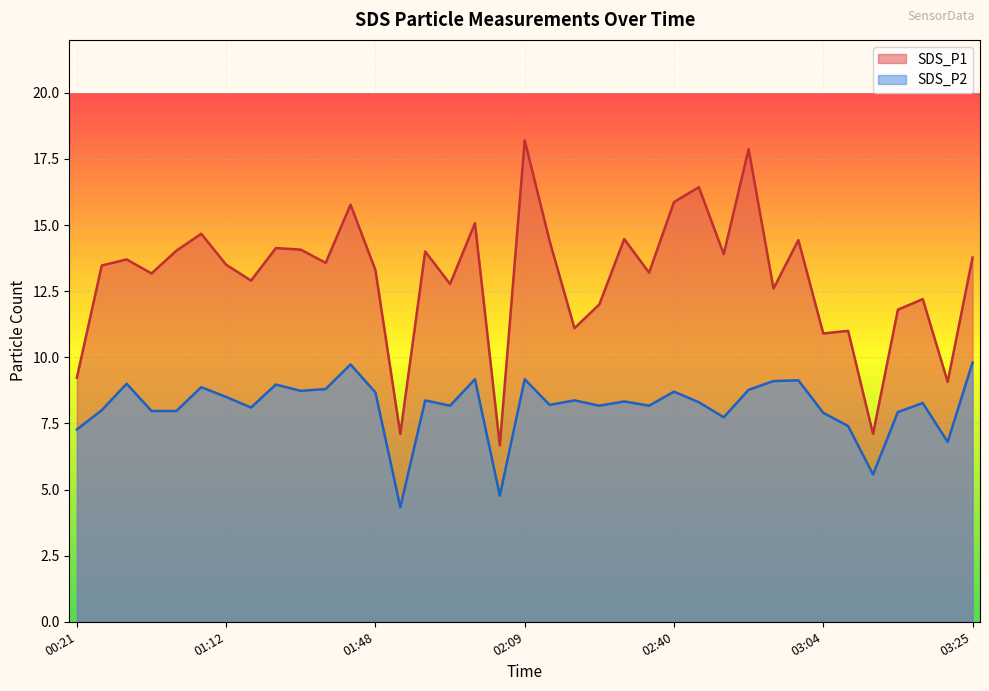

At how many categories does at least one series exceed 4?

37